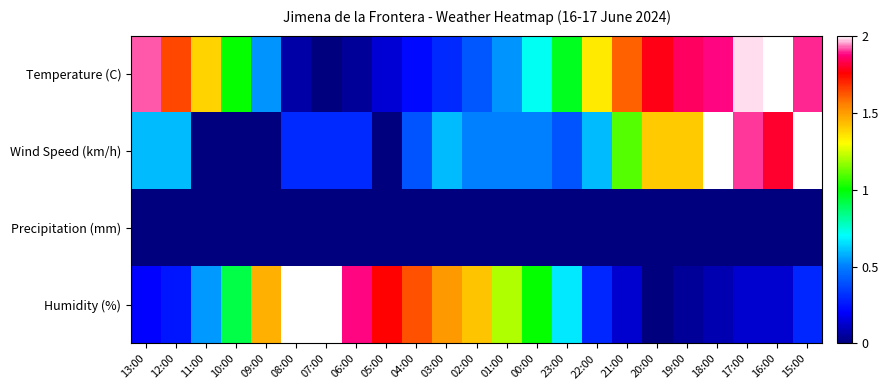

At how many categories does at least one series exceed 1?

21